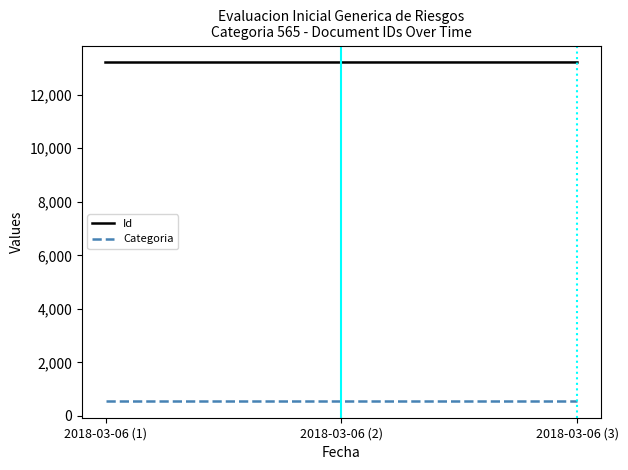

How many lines are shown in the chart?

2